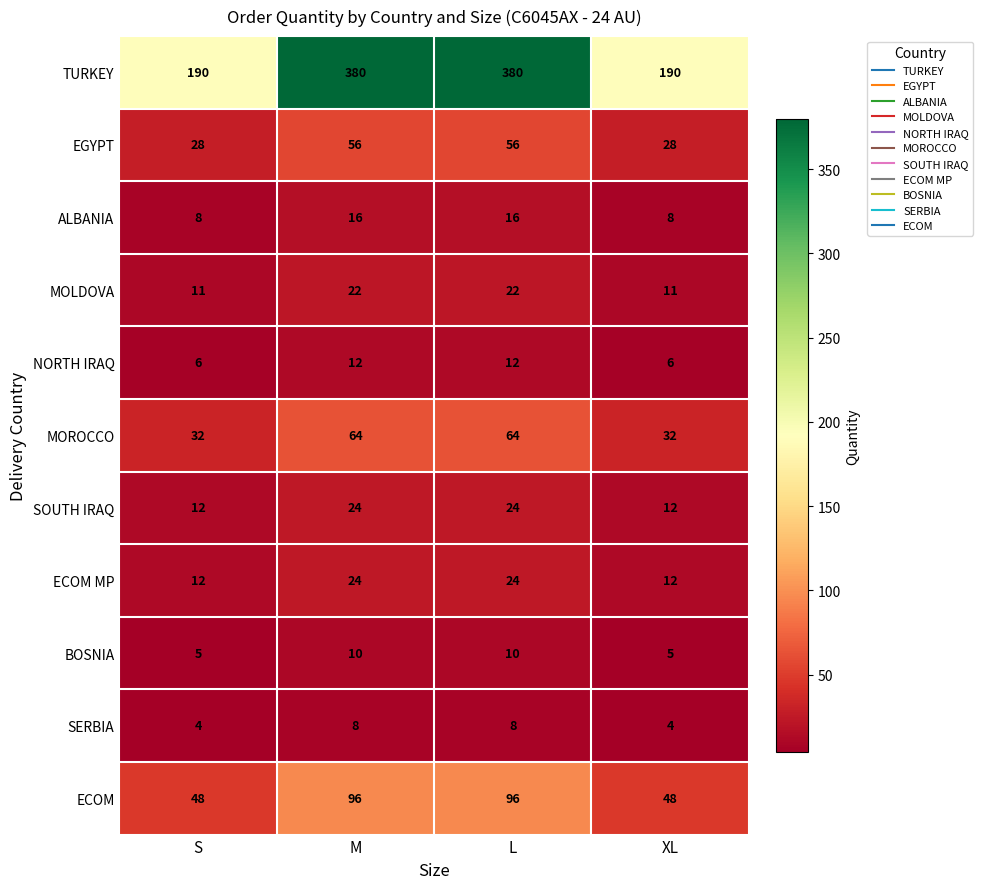

At how many categories does at least one series exceed 11?

4